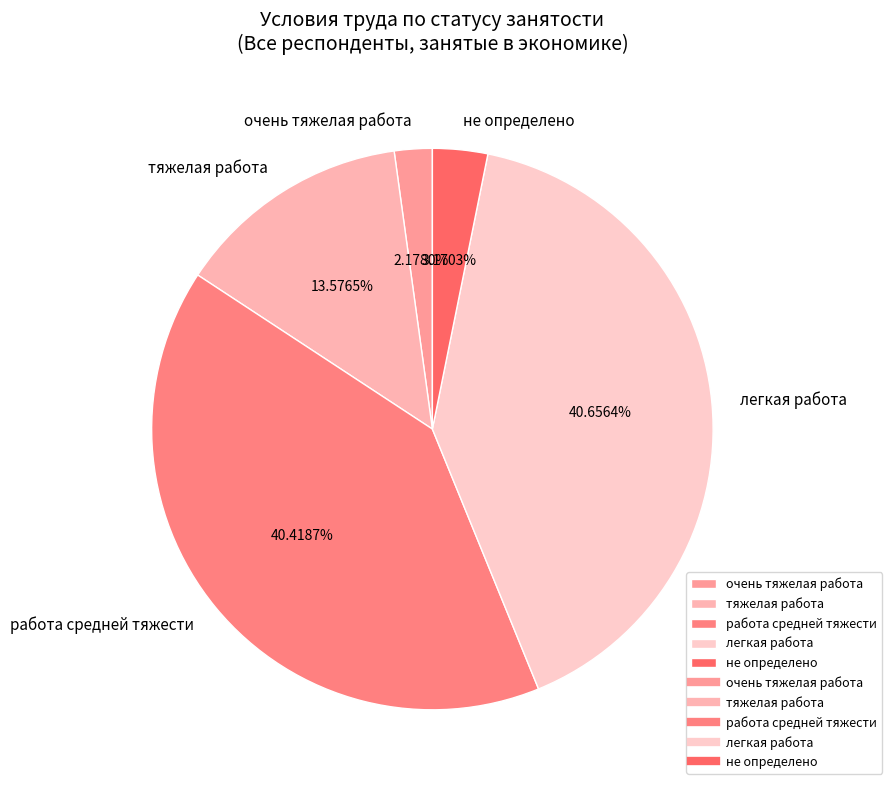

Is there any slice that represents more than half of the pie?

No